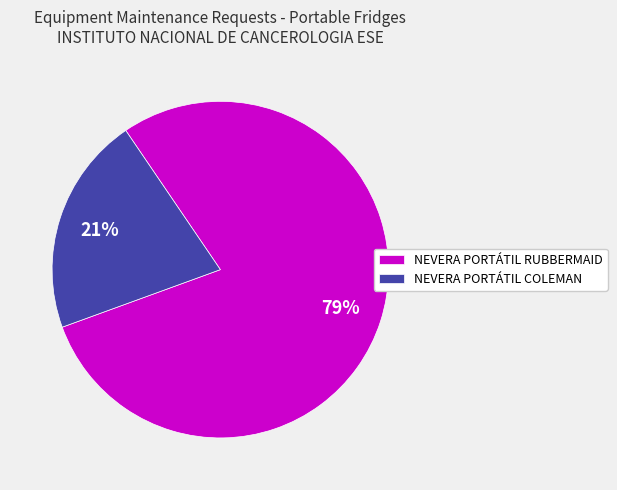

To the nearest percent, what is the difference between the NEVERA PORTÁTIL RUBBERMAID and NEVERA PORTÁTIL COLEMAN slice percentages?

58%